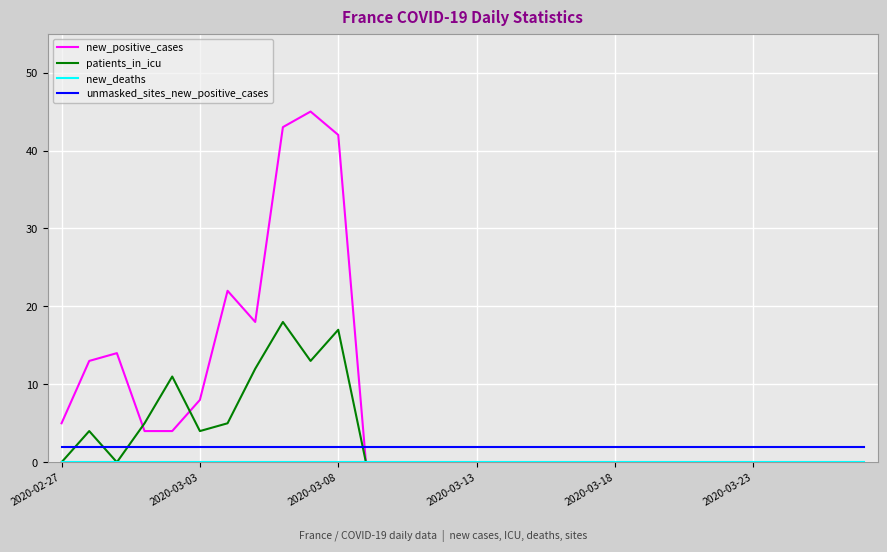

How many intersections are there between new_positive_cases and unmasked_sites_new_positive_cases?

1